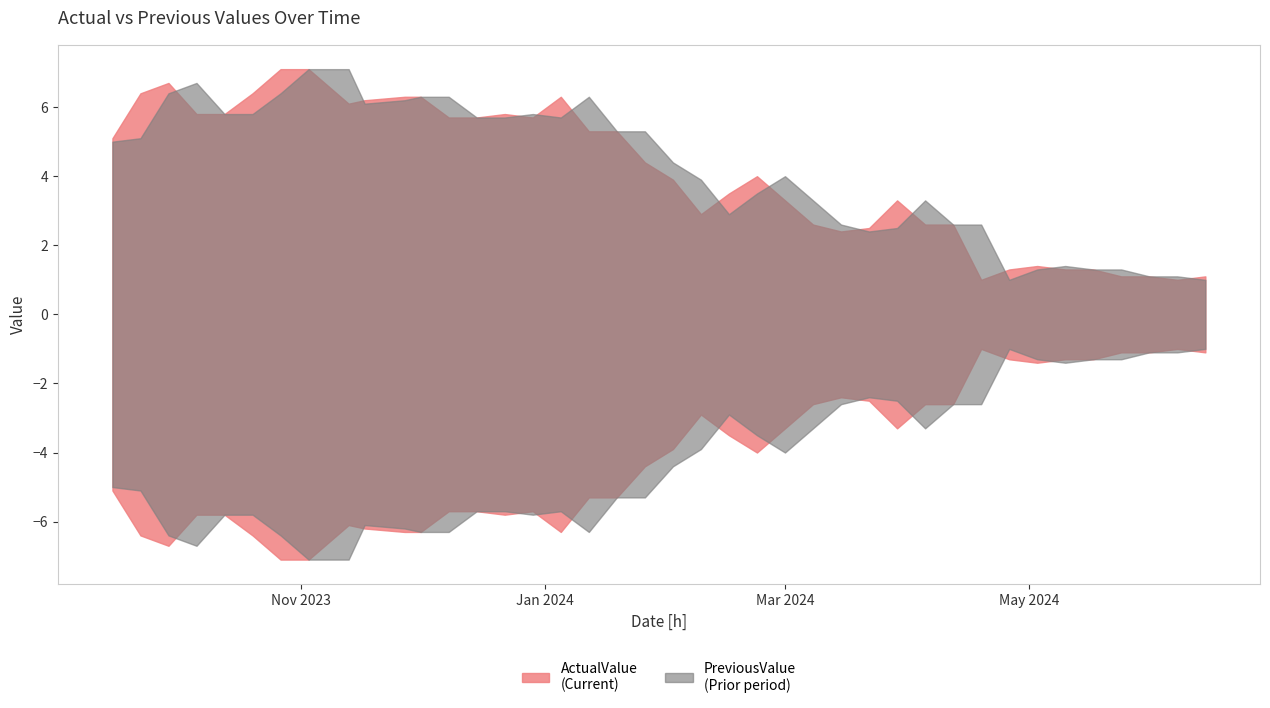

At 39, list the series in order from smallest to largest.

PreviousValue, ActualValue